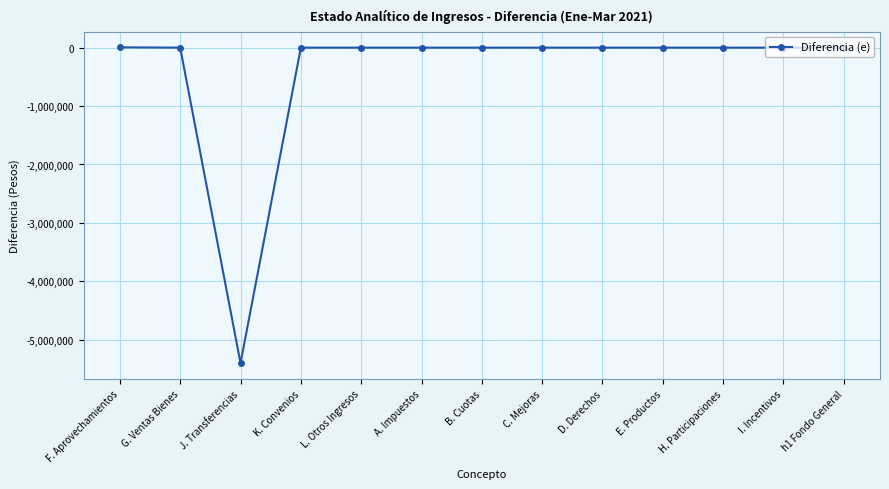

Which label corresponds to the smallest value in the chart?

J. Transferencias